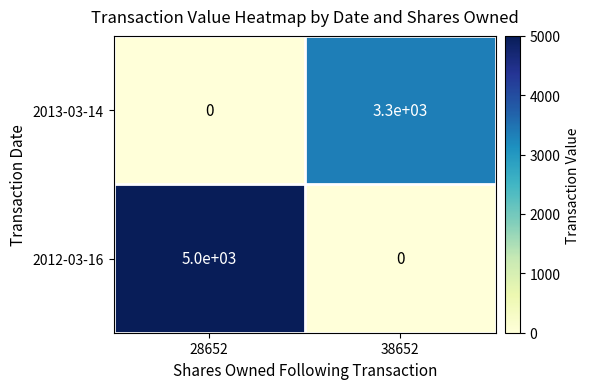

List the series in order of their peak value, highest first.

2012-03-16, 2013-03-14